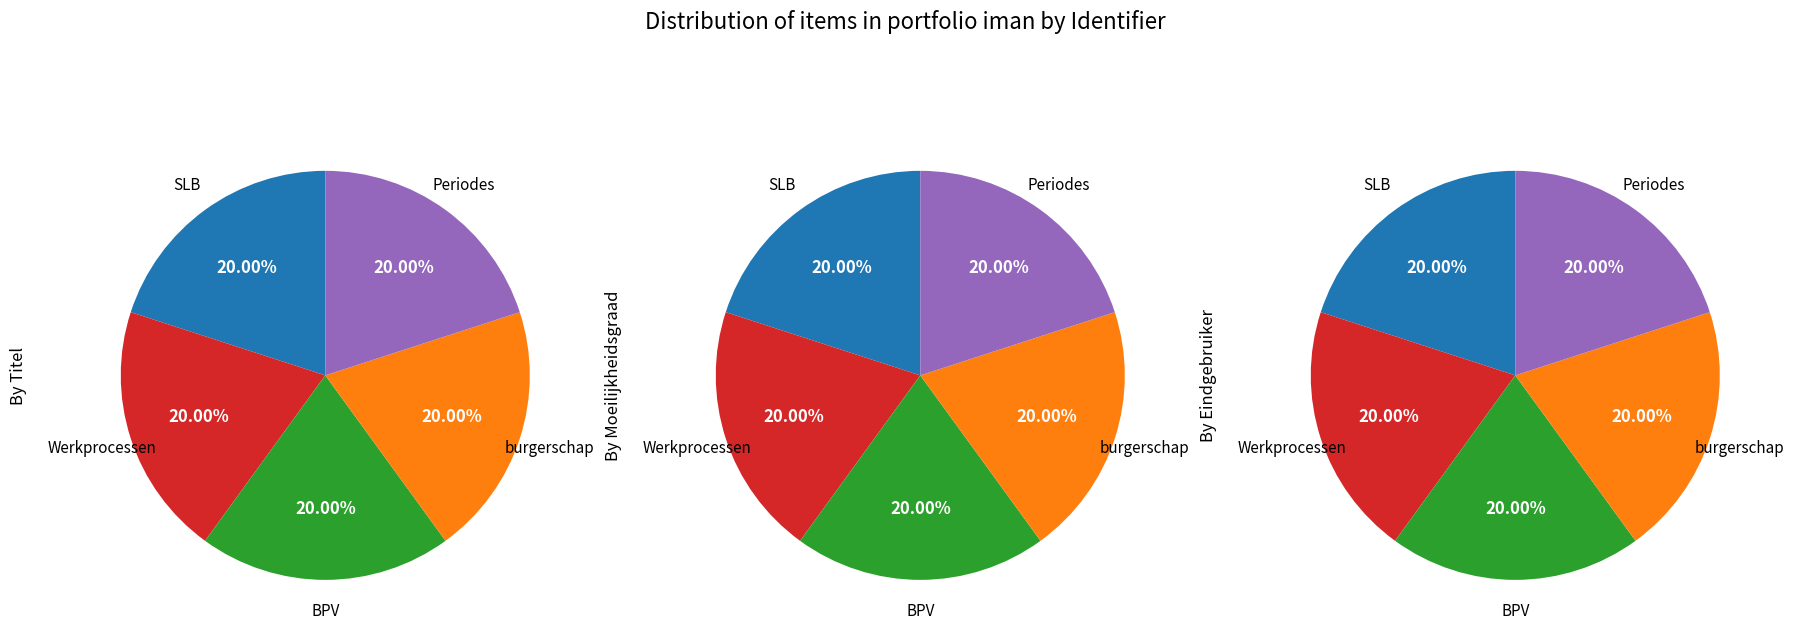

What percentage do SLB and BPV together represent?

40.0%